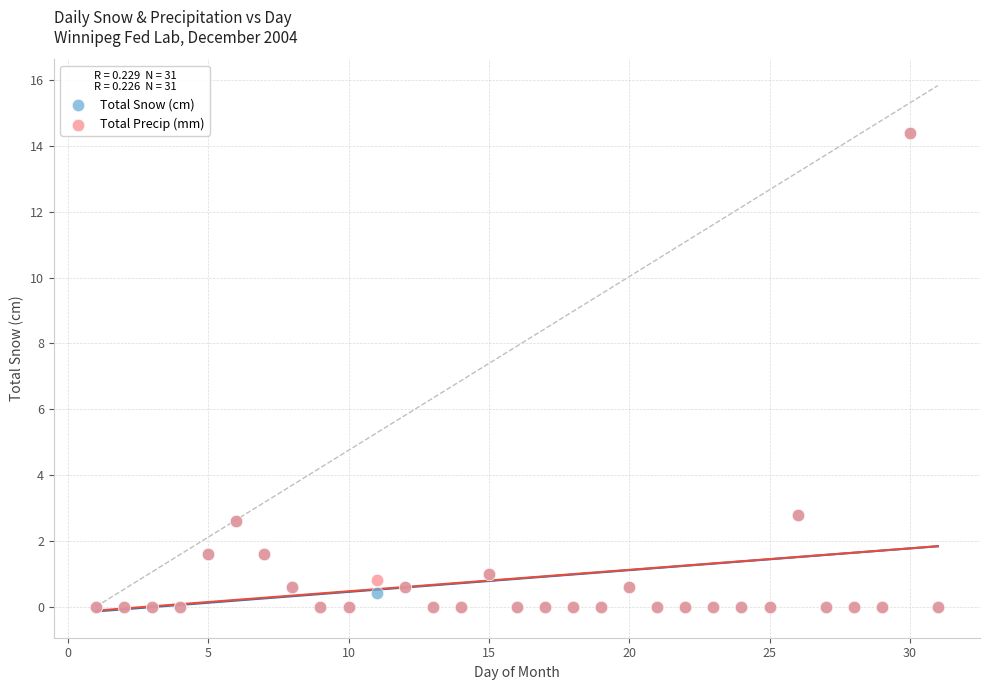

What are all the series names shown in the legend?

Total Snow (cm), Total Precip (mm)